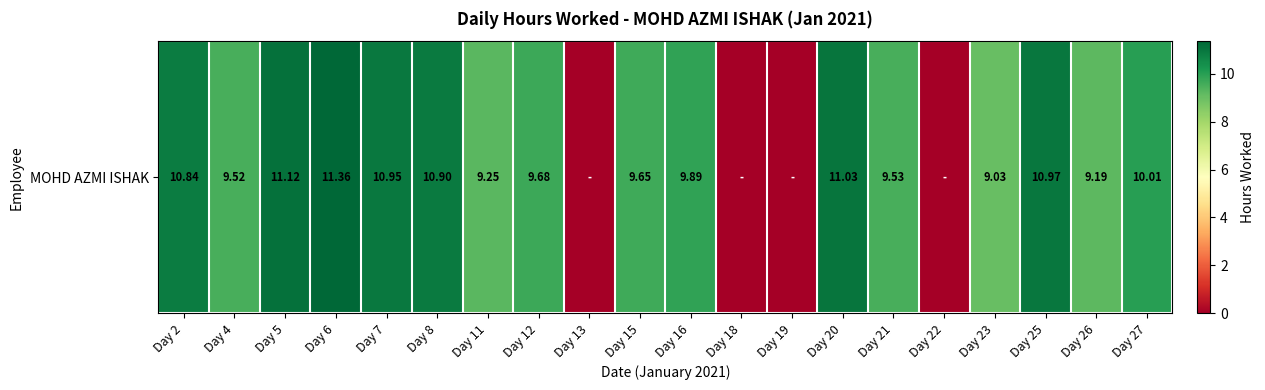

What value does the data have at Day 6?

11.4